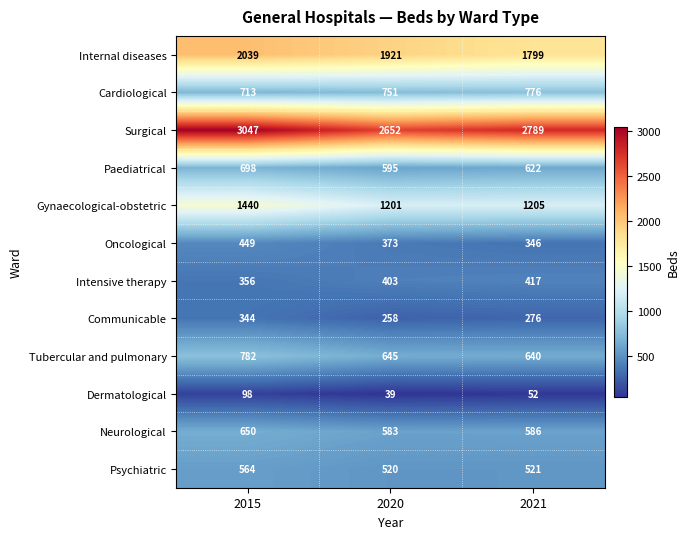

What is the difference between the highest and lowest values at 2015?

2949